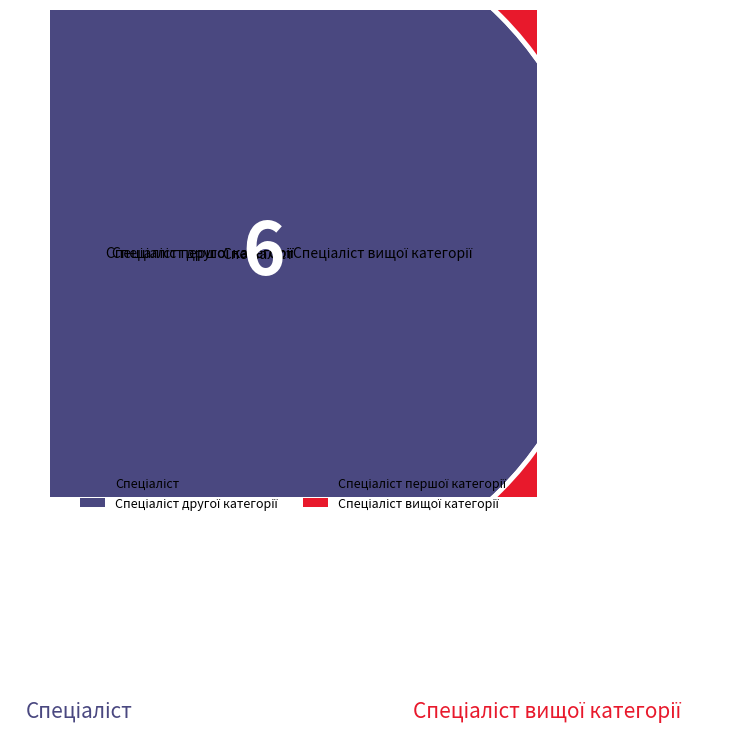

The Спеціаліст вищої категорії slice represents 27% of the pie. True or false?

False